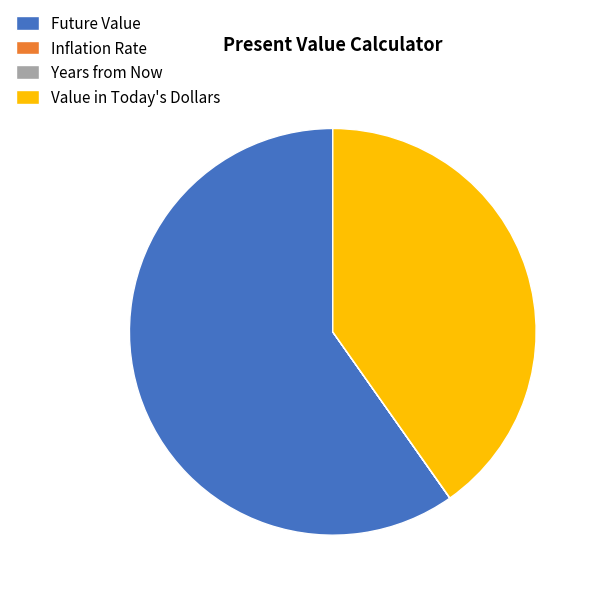

Which category has the biggest portion of the pie?

Future Value